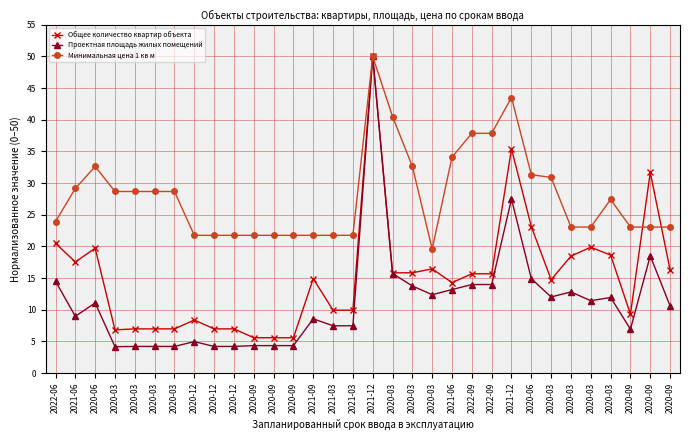

How many data points in Минимальная цена 1 кв м are less than 27?

16